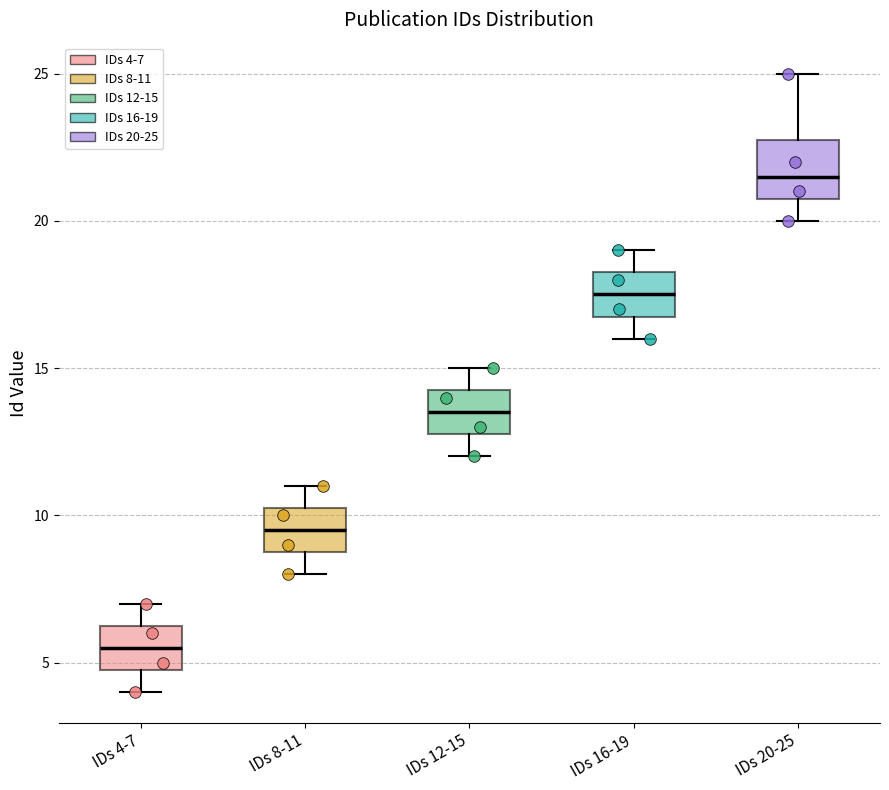

Reading left to right, read every box against the y-axis: the position of its median line, the range the box covers, and the ends of its whiskers. The values are not printed on the chart, so give them approximately, as read against the axis.

IDs 4-7: median 5.5, box 5.0 to 6.5, whiskers 4.0 to 7.0
IDs 8-11: median 9.5, box 9.0 to 10.5, whiskers 8.0 to 11.0
IDs 12-15: median 13.5, box 13.0 to 14.5, whiskers 12.0 to 15.0
IDs 16-19: median 17.5, box 17.0 to 18.5, whiskers 16.0 to 19.0
IDs 20-25: median 21.5, box 21.0 to 23.0, whiskers 20.0 to 25.0